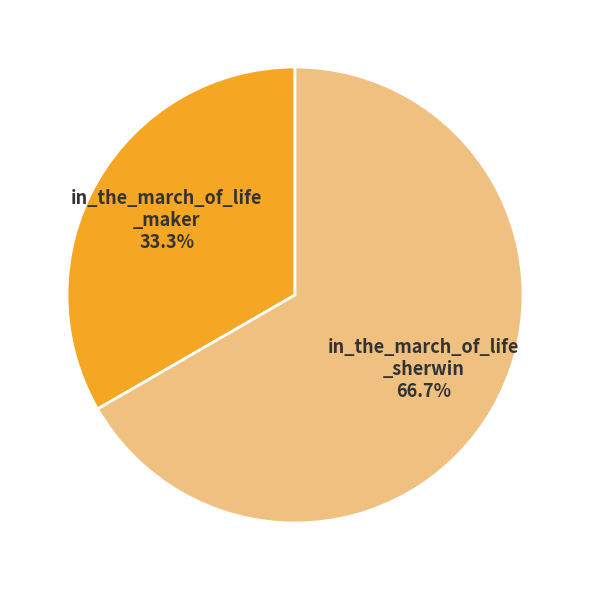

Is there any slice that represents more than half of the pie?

Yes